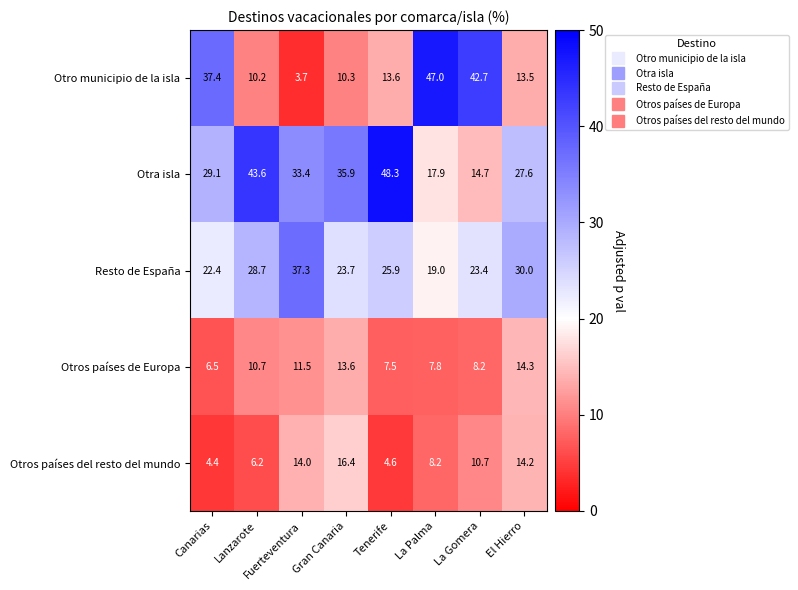

Rank the series by their maximum value, from lowest to highest.

Otros países de Europa, Otros países del resto del mundo, Resto de España, Otro municipio de la isla, Otra isla